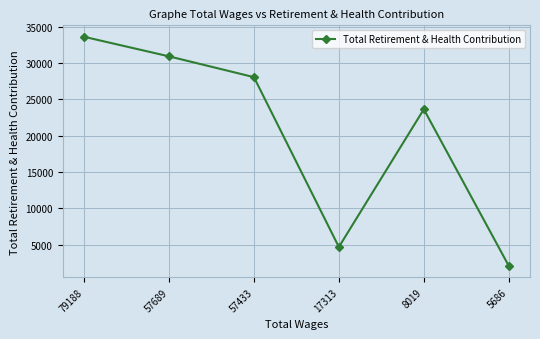

Where is the first local maximum?

8019